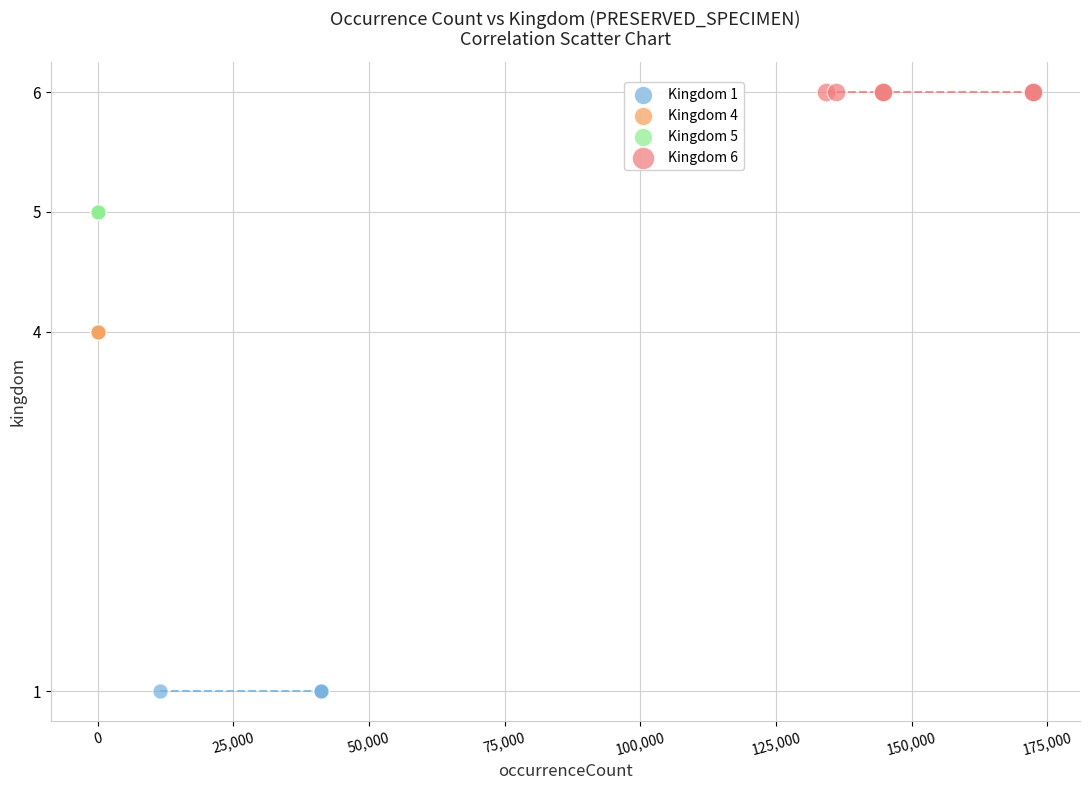

Which series contains the lowest Y value?

Kingdom 1